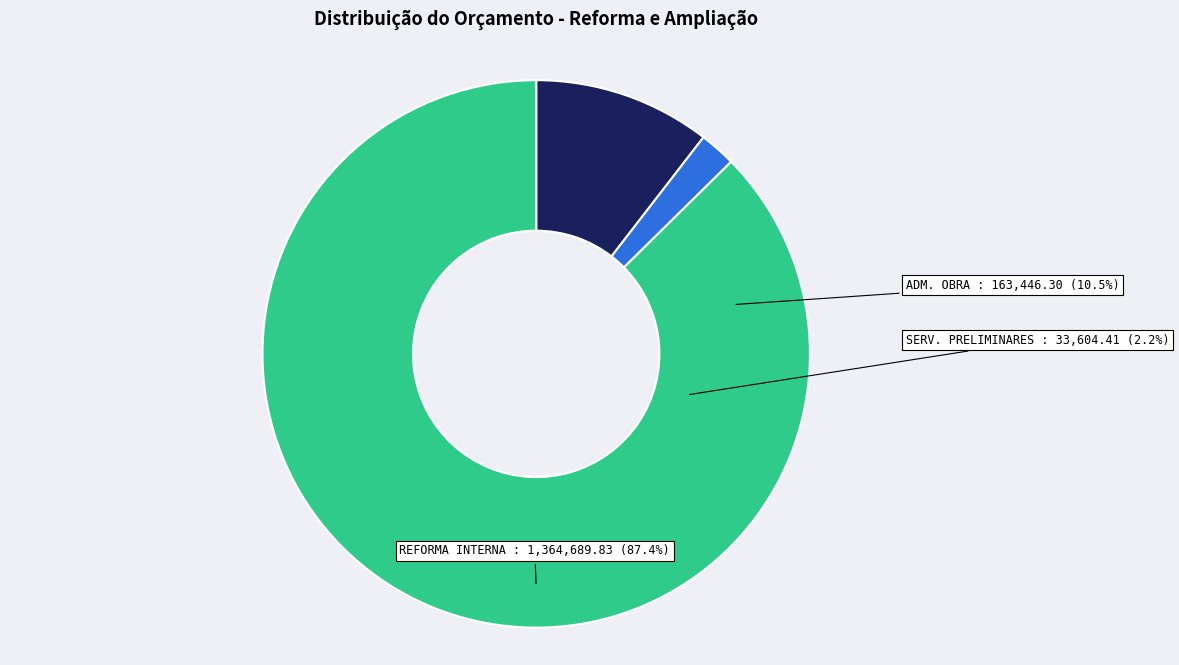

To the nearest percent, what percentage of the pie is REFORMA INTERNA EDUCAÇÃO?

87%